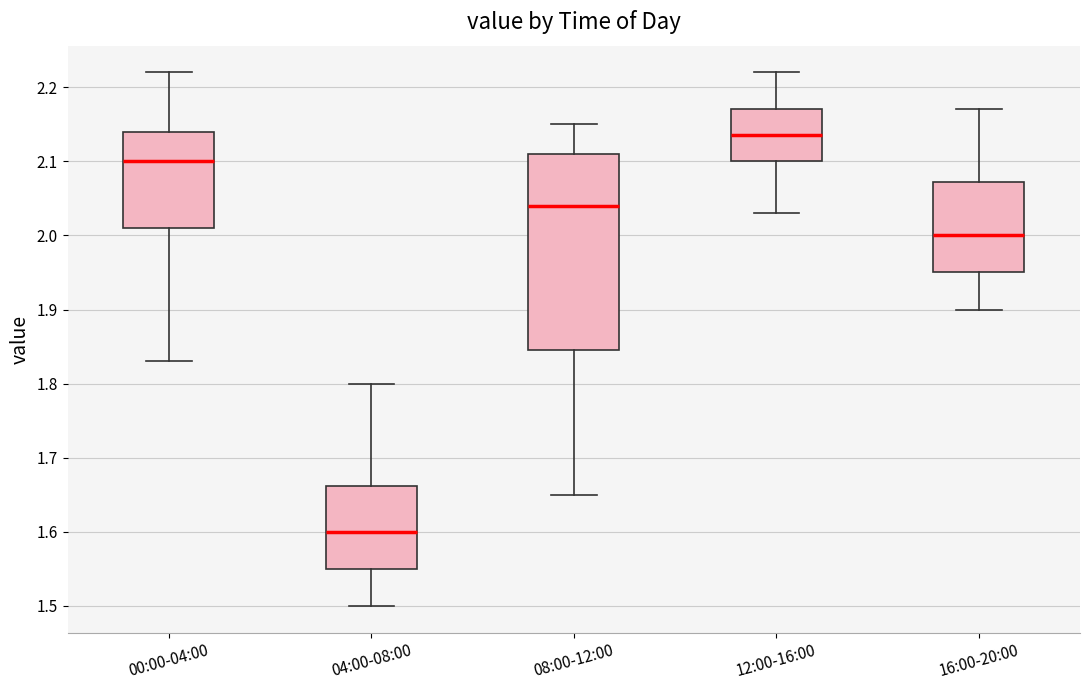

Where does the upper whisker of the box for 08:00-12:00 end on the y-axis? The values are not printed on the chart, so give them approximately, as read against the axis.

2.15